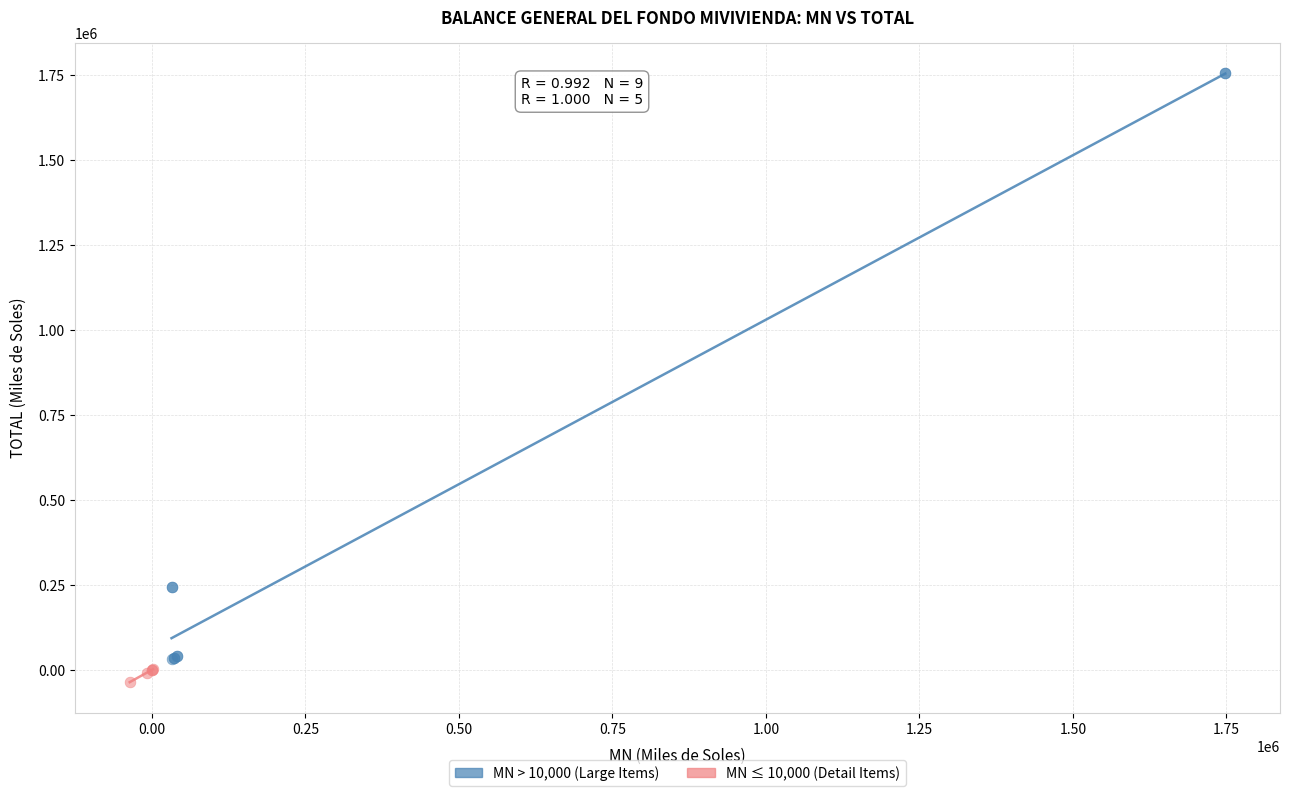

Which series contains the highest Y value?

MN > 10,000 (Large Items)